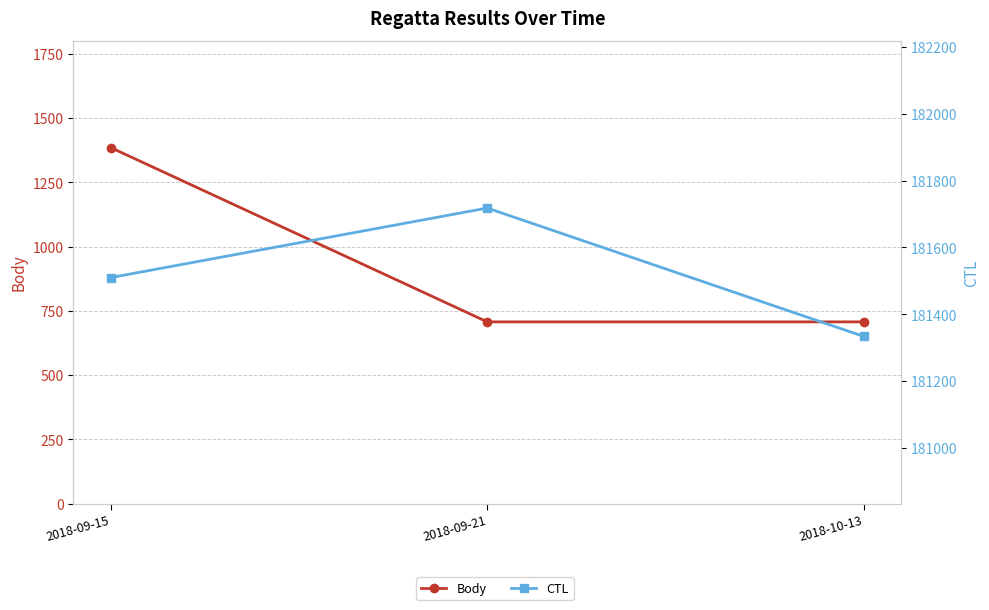

Which series has the largest total across all categories?

CTL